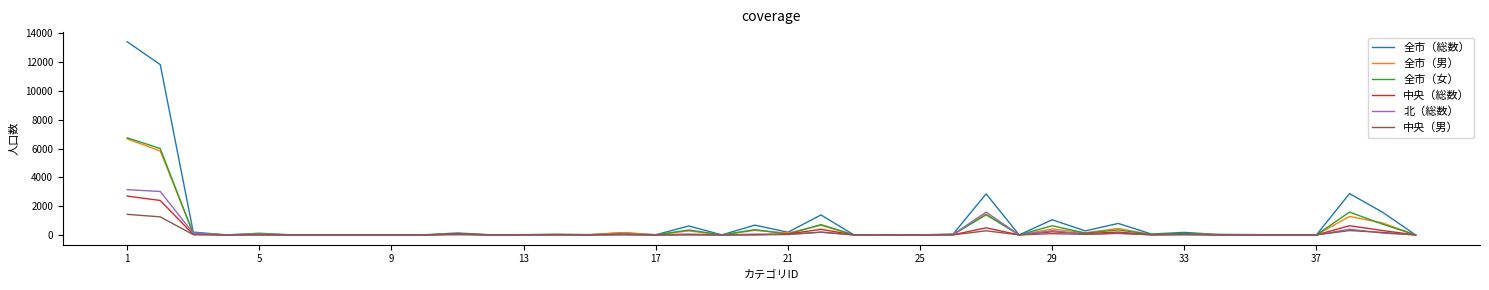

What is the greatest value displayed?

13413